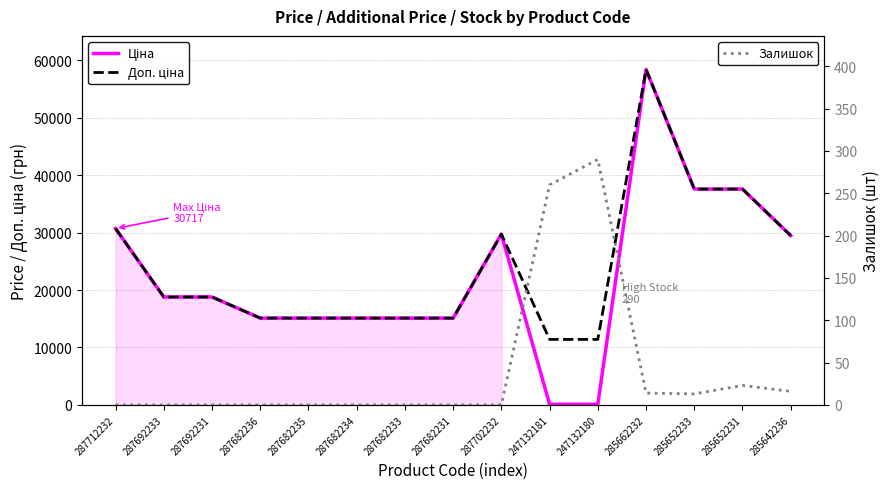

What is the label of the 7th point from the right?

287702232